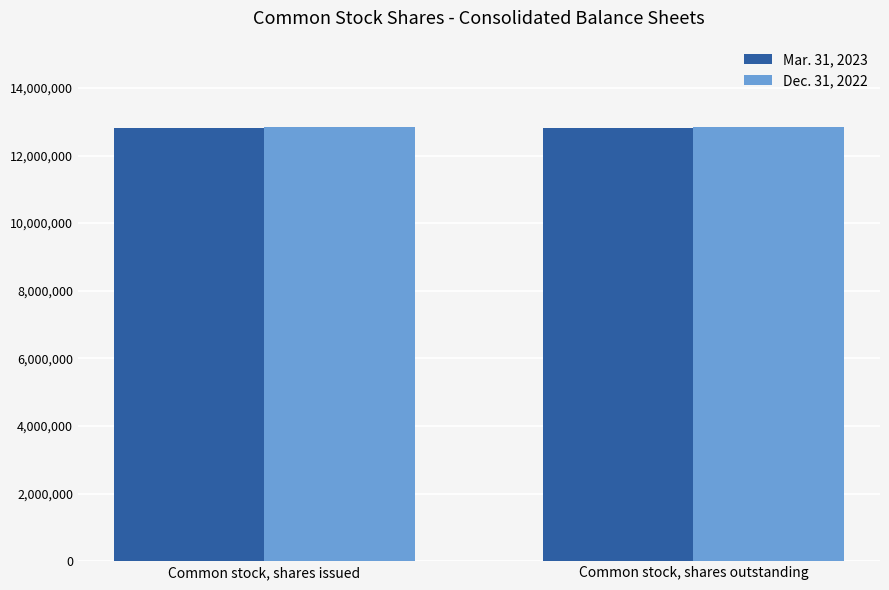

The Mar. 31, 2023 series shows 20318750 at Common stock, shares issued. True or false?

False